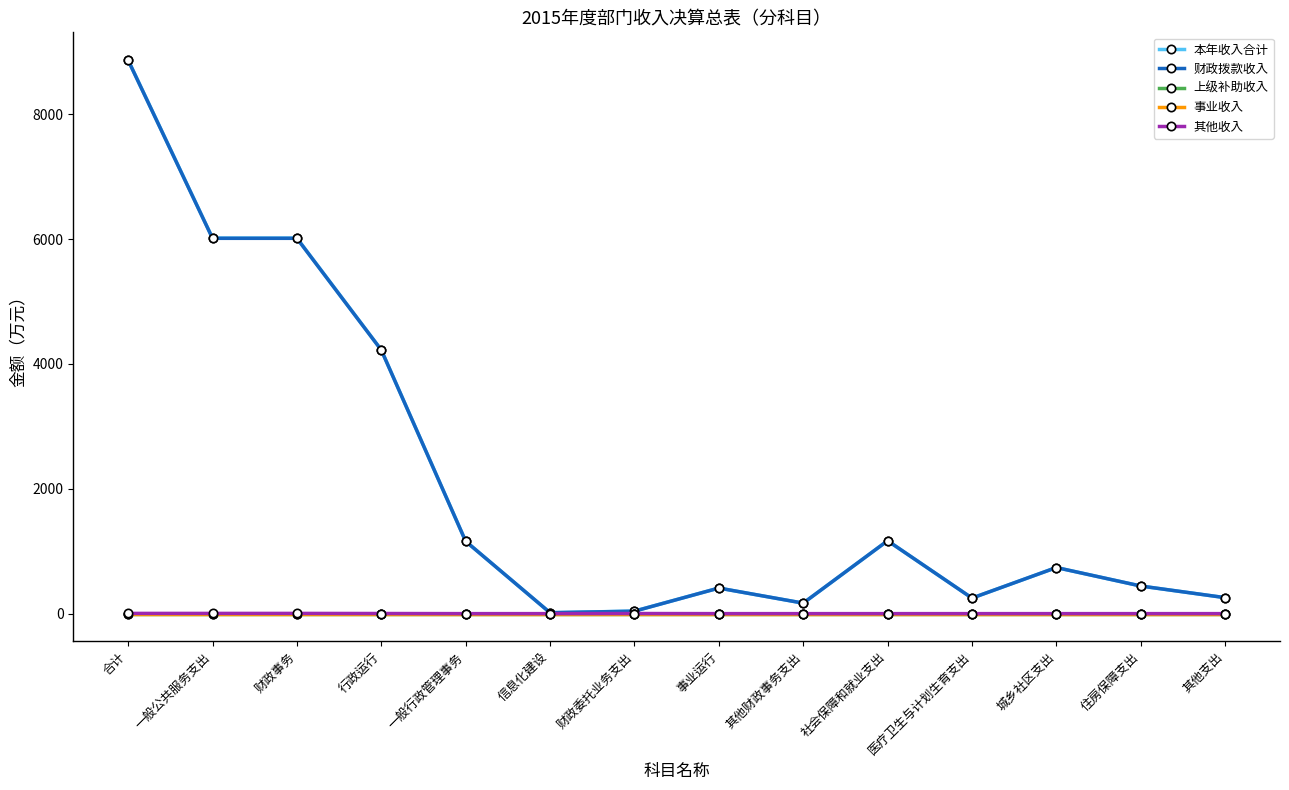

What is the difference between the second highest and minimum values in the 其他收入 series?

3.6